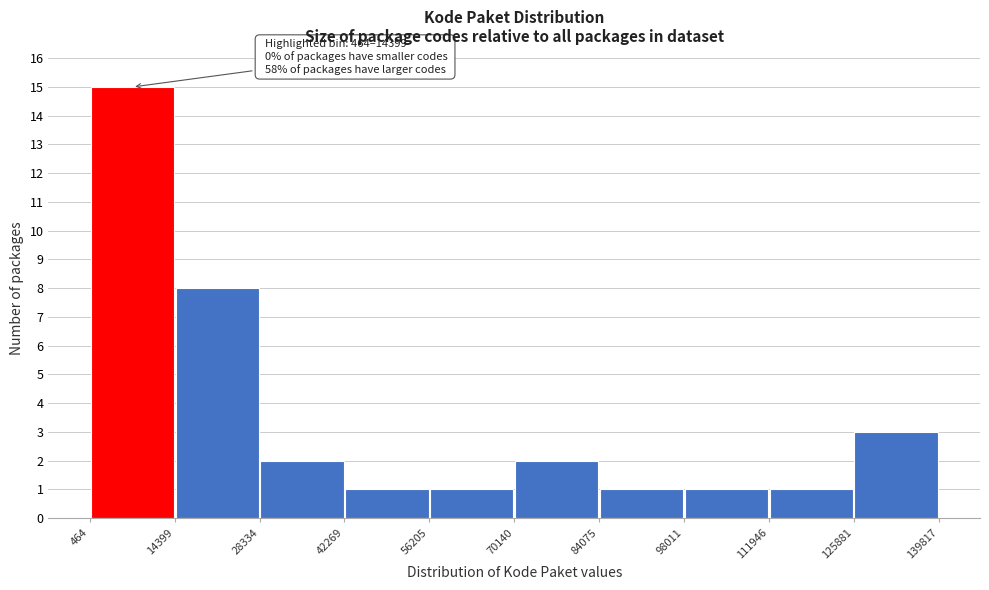

Over which range of the x-axis is the bar tallest?

464 to 14399